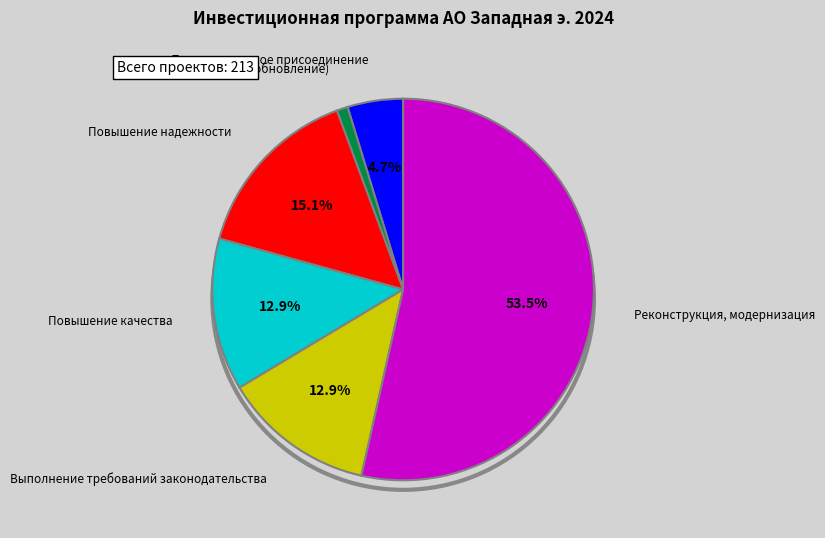

Does any single category account for the majority?

Yes